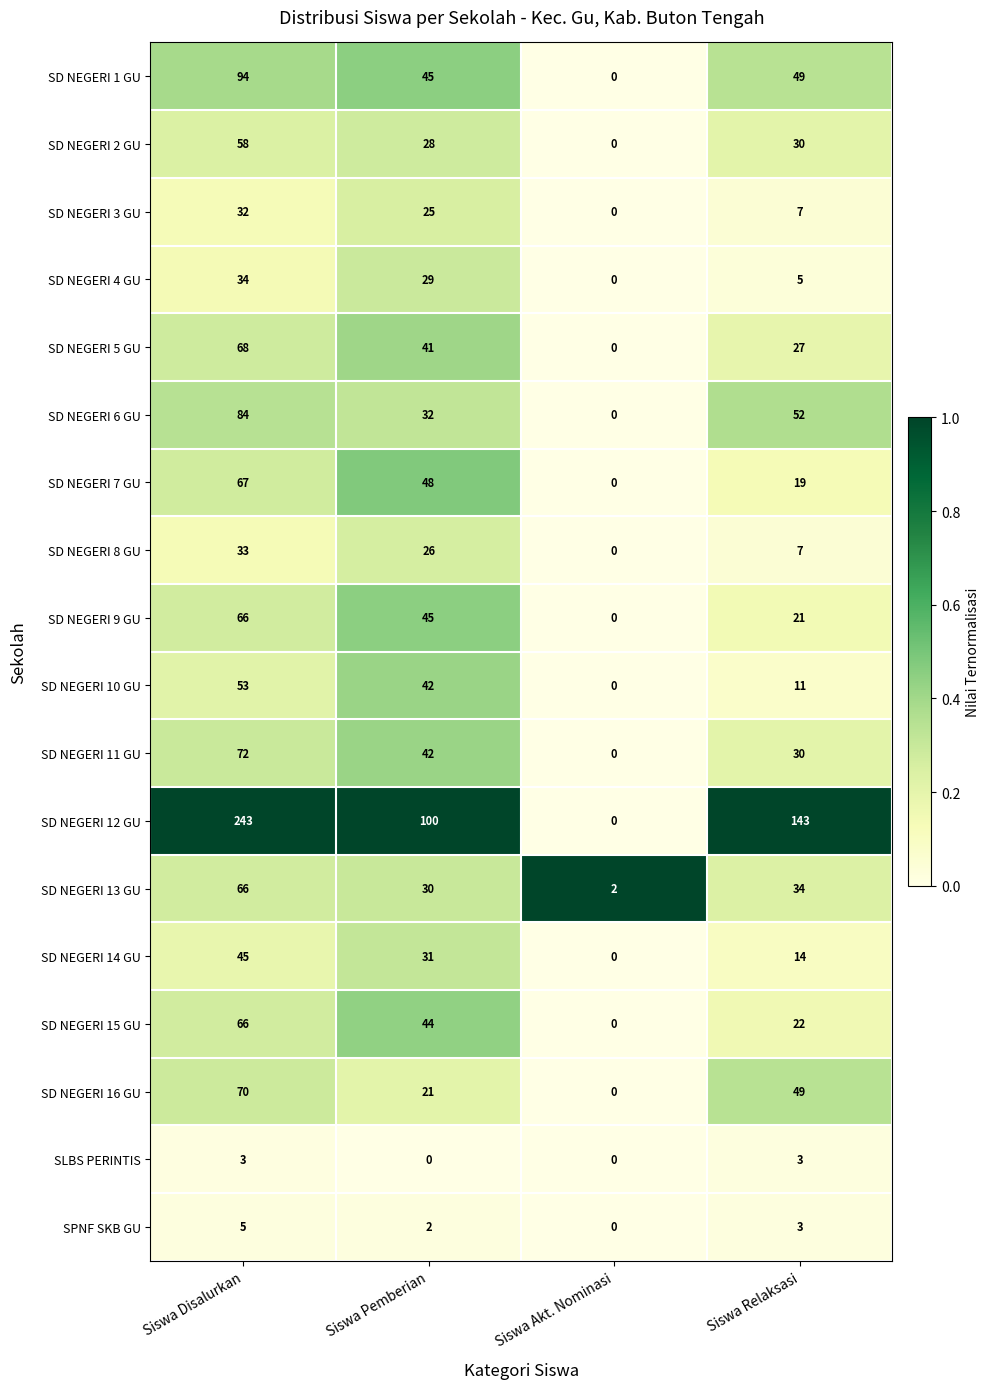

True or false: SD NEGERI 2 GU has a value of 30 at Siswa Relaksasi.

True